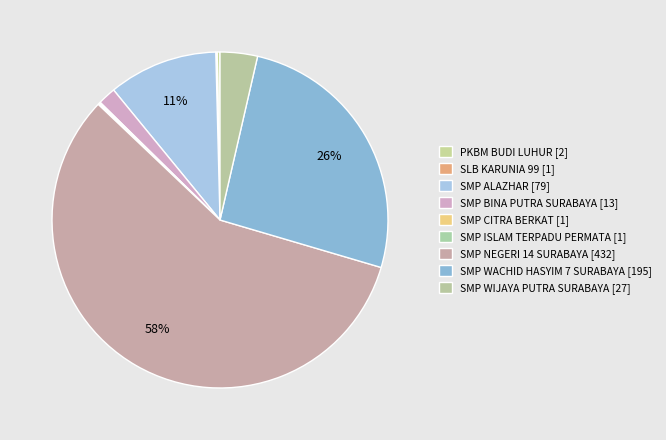

What is the change in value from PKBM BUDI LUHUR to SMP CITRA BERKAT?

-1